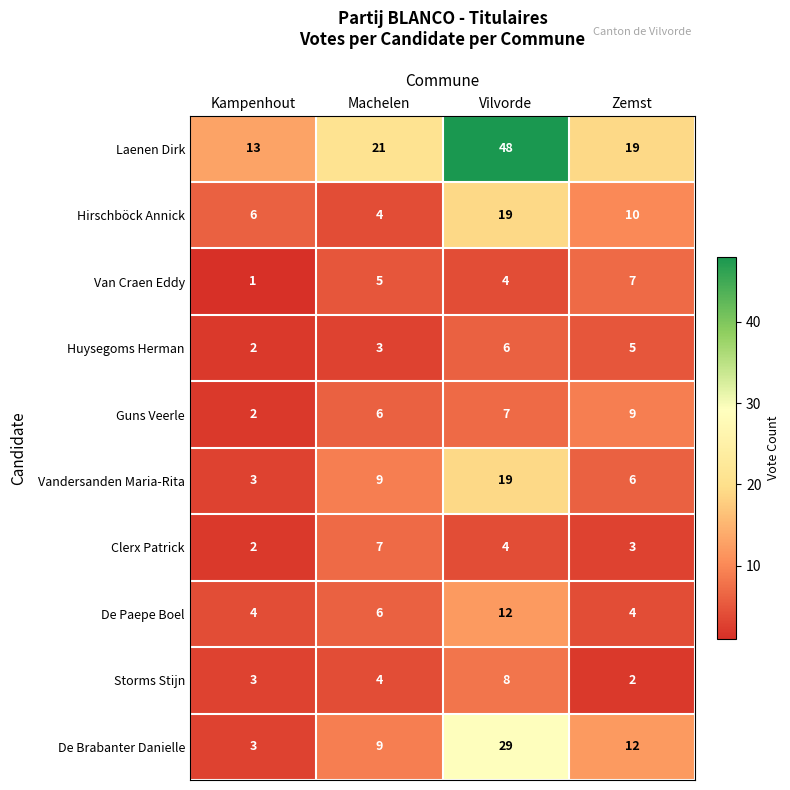

What is the approximate value of Clerx Patrick at Zemst?

3